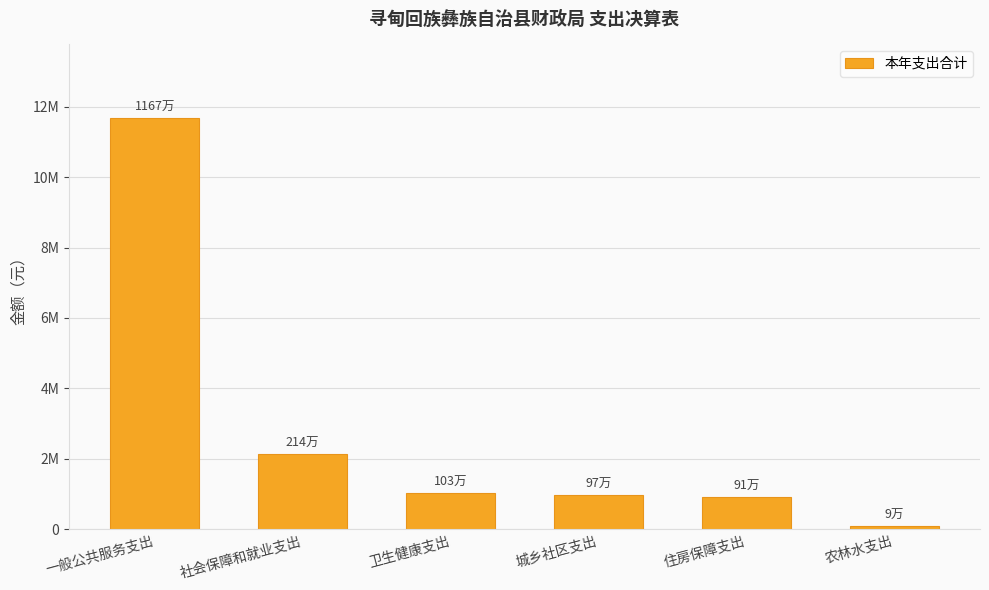

Between 卫生健康支出 and 农林水支出, which is larger?

卫生健康支出